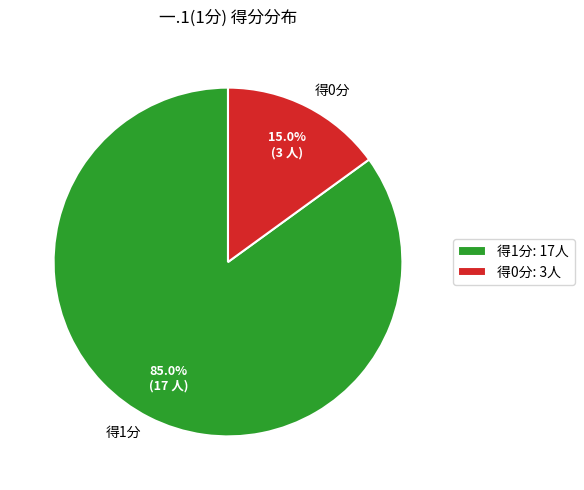

What is the ratio of the value at 得1分 to the value at 得0分?

5.7